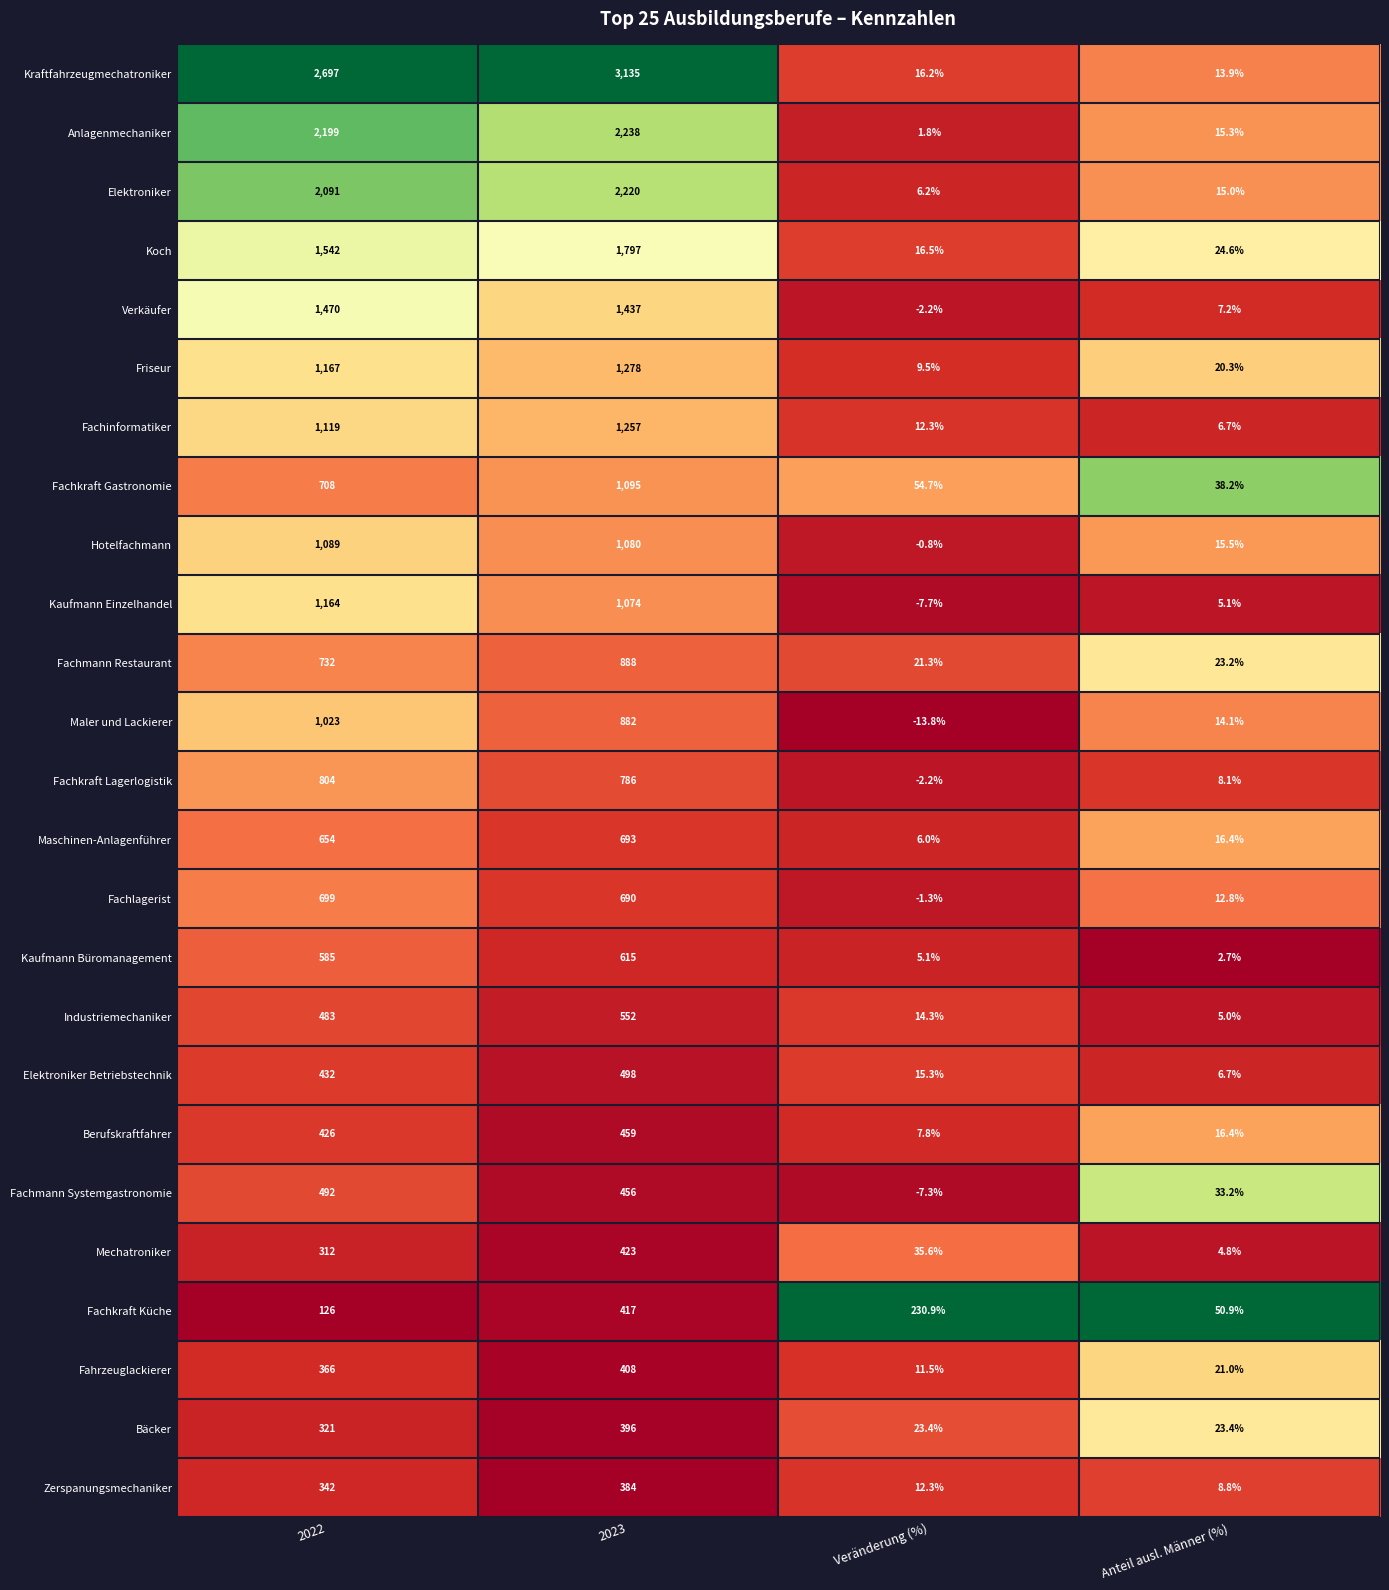

What is the lowest value of the Industriemechaniker series?

5.0